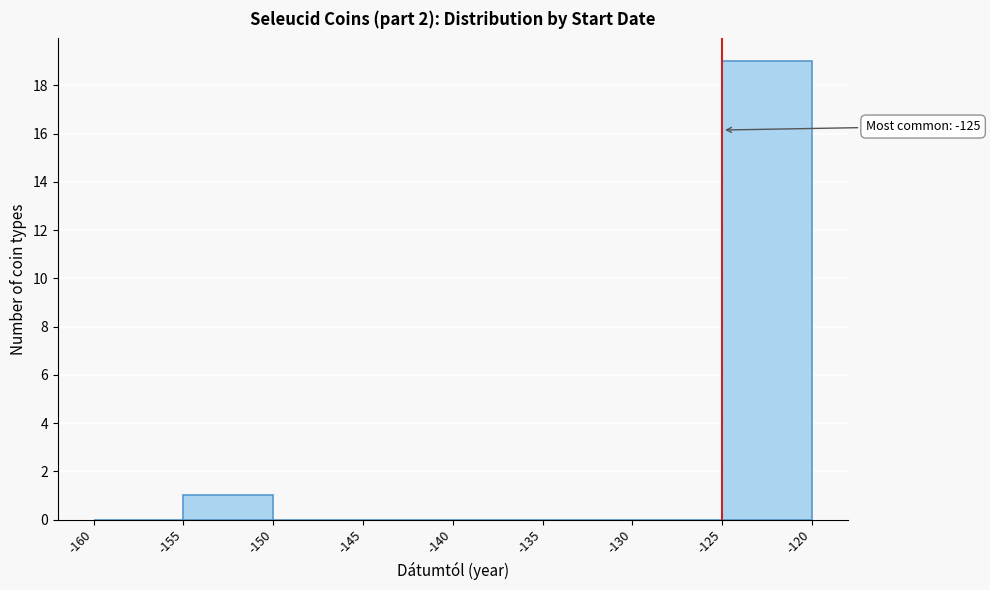

Which range on the x-axis has the tallest bar?

-125 to -120